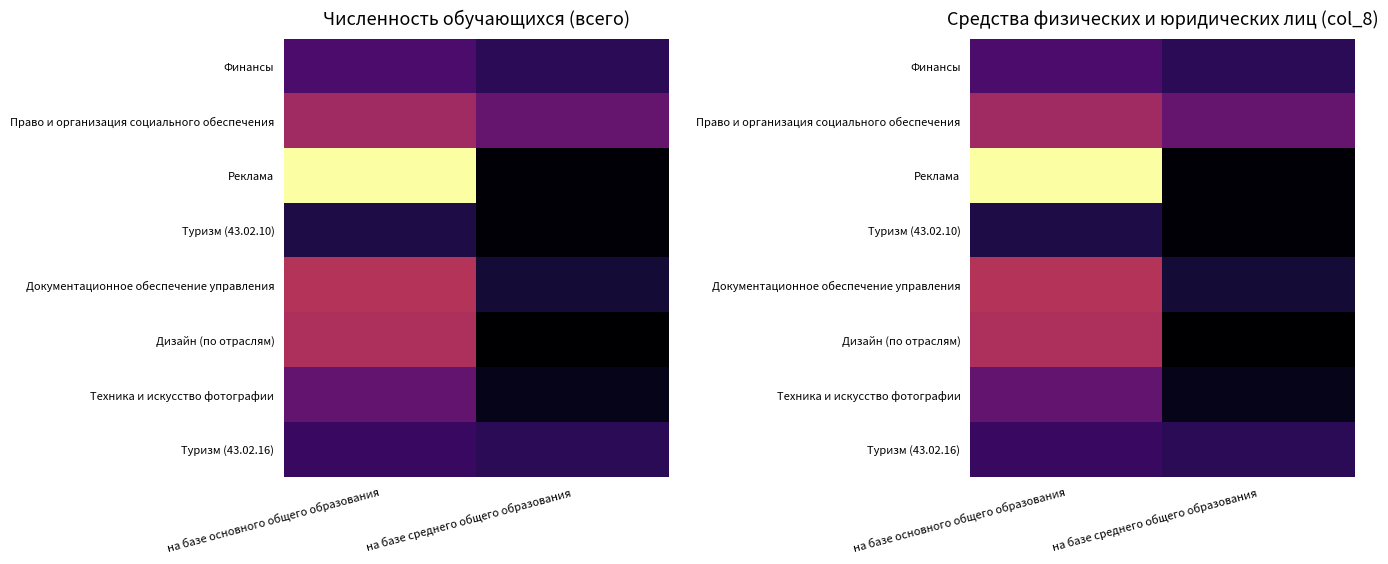

Rank the series at на базе среднего общего образования from lowest to highest value.

Дизайн (по отраслям), Реклама, Туризм (43.02.10), Техника и искусство фотографии, Документационное обеспечение управления, Финансы, Туризм (43.02.16), Право и организация социального обеспечения